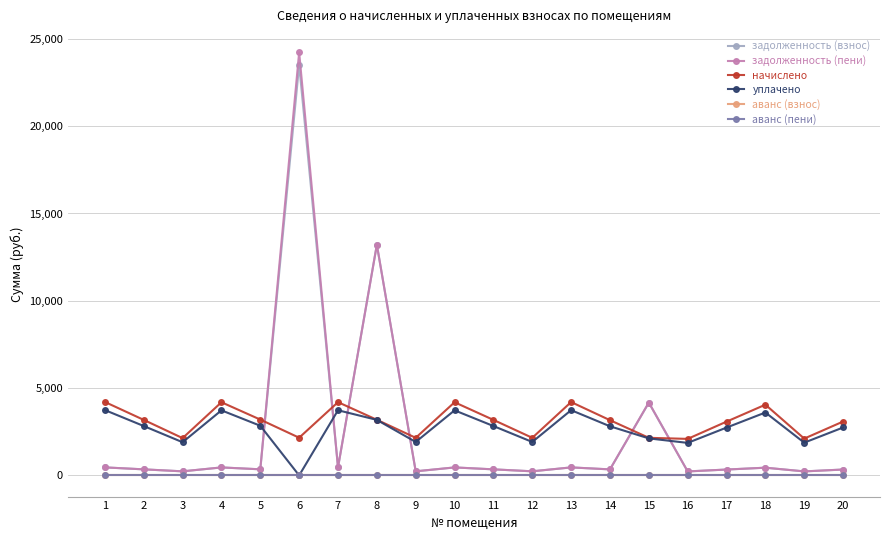

At 10, list the series in order from smallest to largest.

аванс (взнос), аванс (пени), задолженность (пени), задолженность (взнос), уплачено, начислено